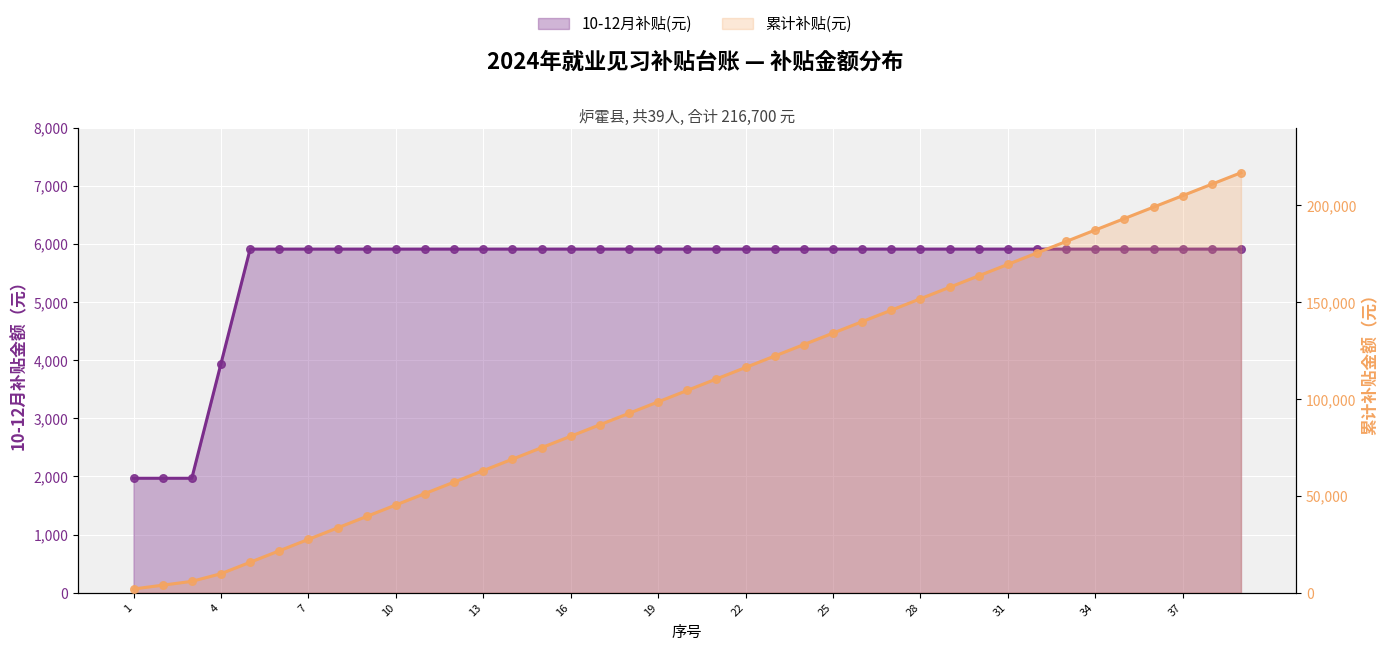

Which series contains the lowest Y value?

10-12月补贴(元)